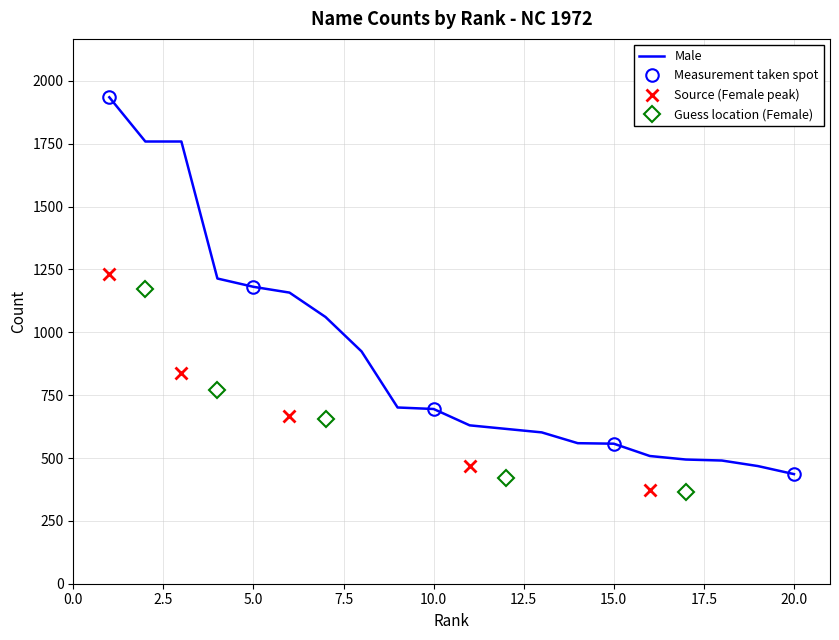

What is the maximum value for Male?

1935